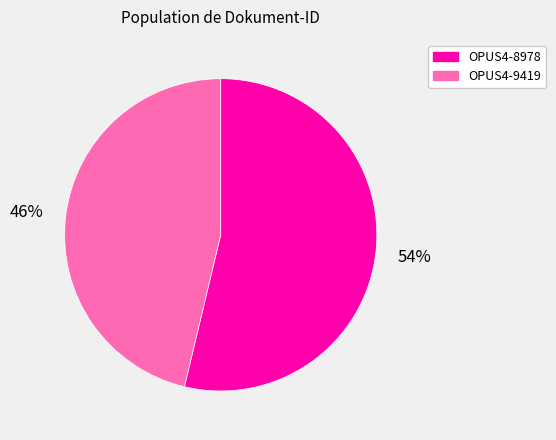

Which has a higher value, OPUS4-9419 or OPUS4-8978?

OPUS4-8978